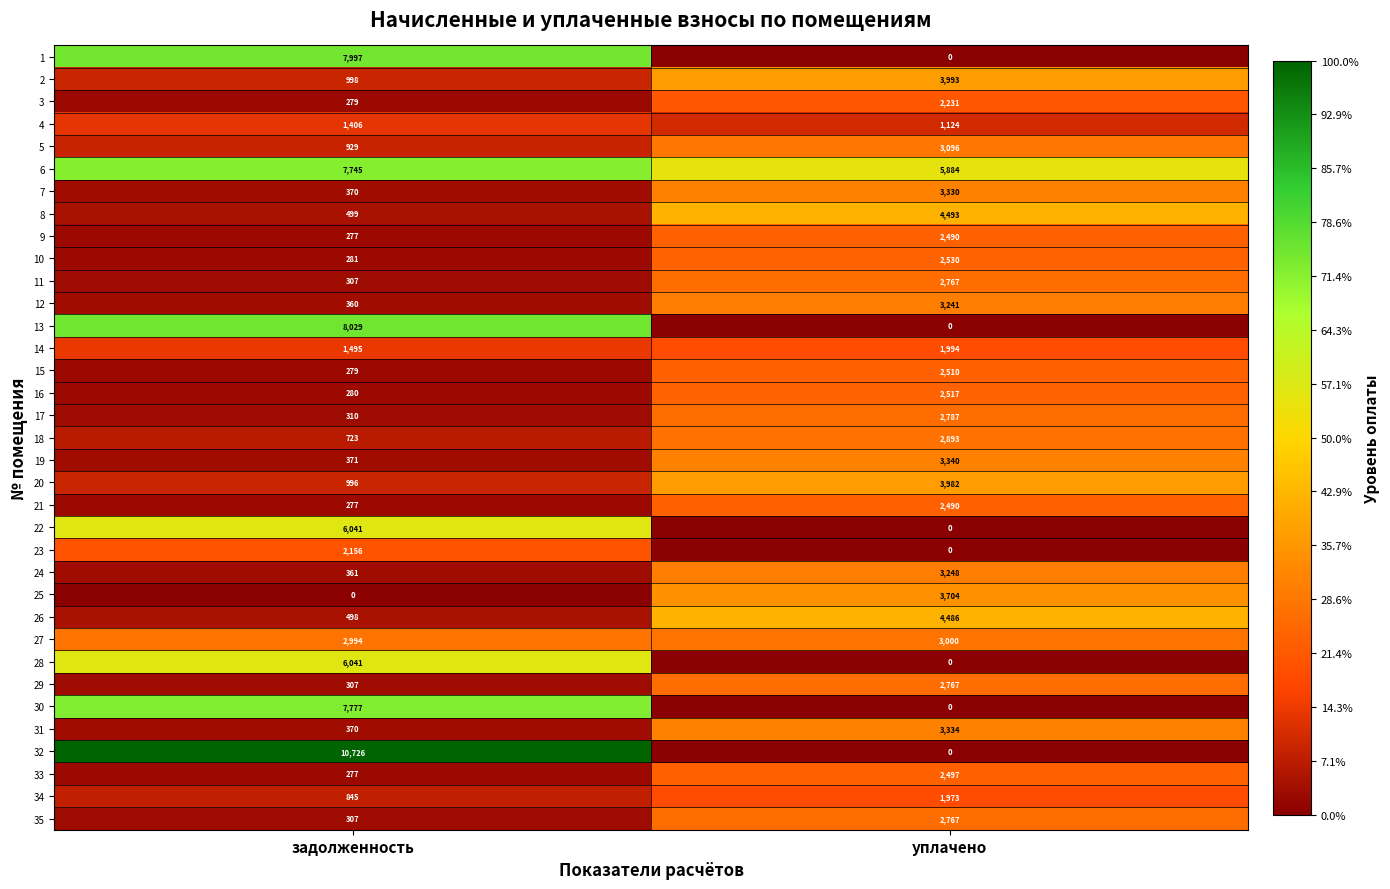

Which series has the largest total across all categories?

6